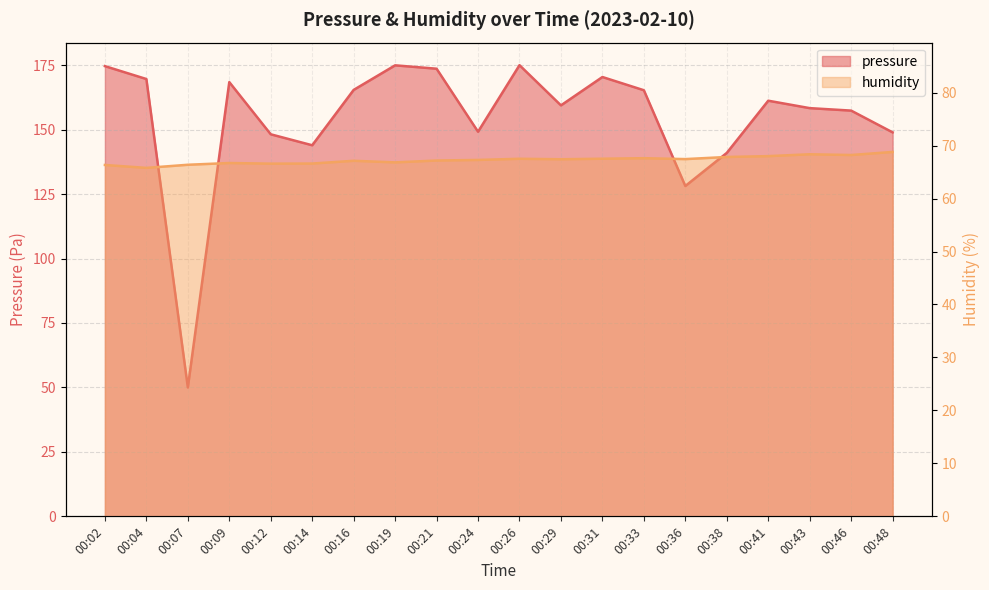

Where is humidity nearest to the value 67?

00:16